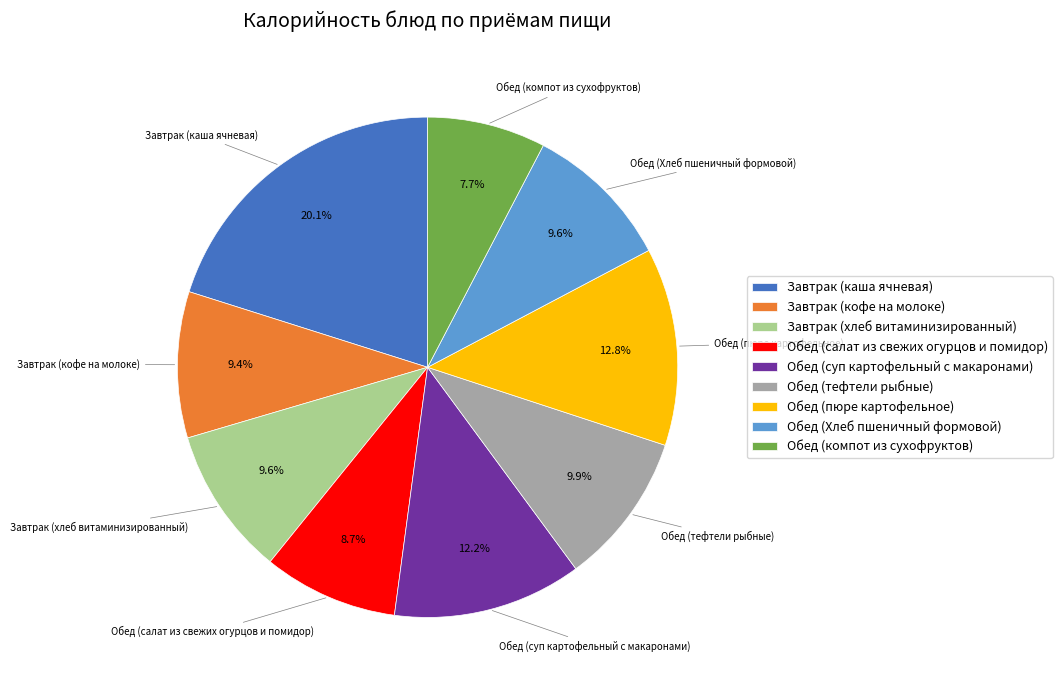

To the nearest percent, what is the average slice percentage?

11%